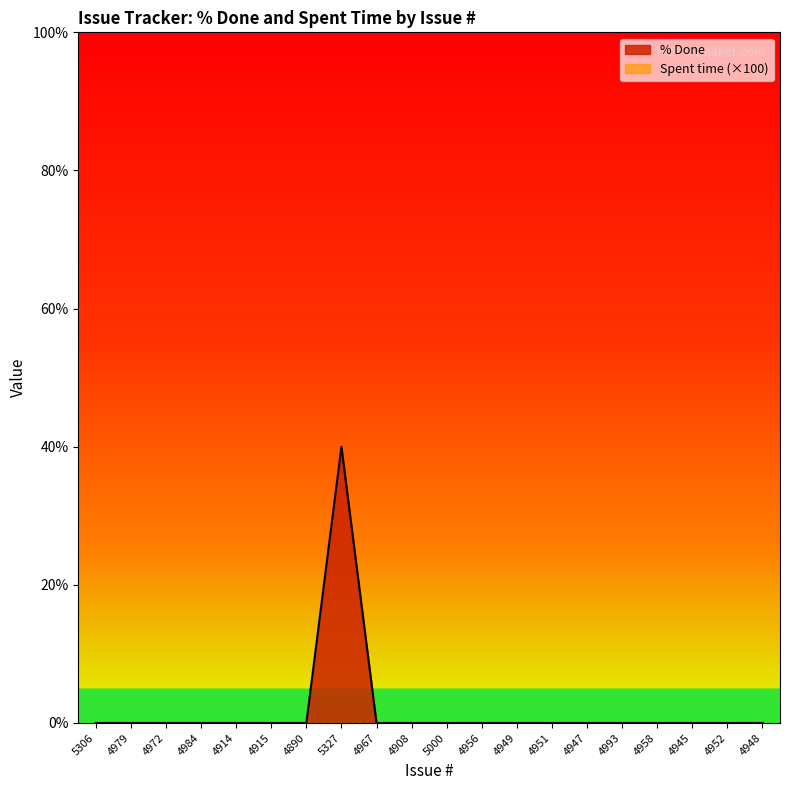

Between 4958 and 4984, which is larger?

4958